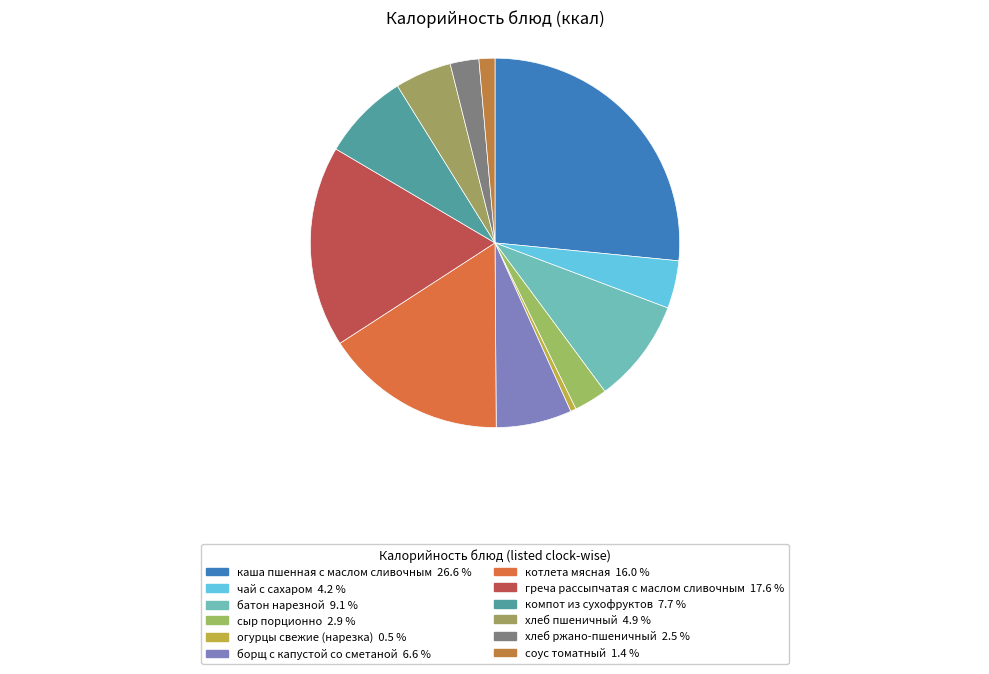

Does борщ с капустой со сметаной represent more than half of the total?

No